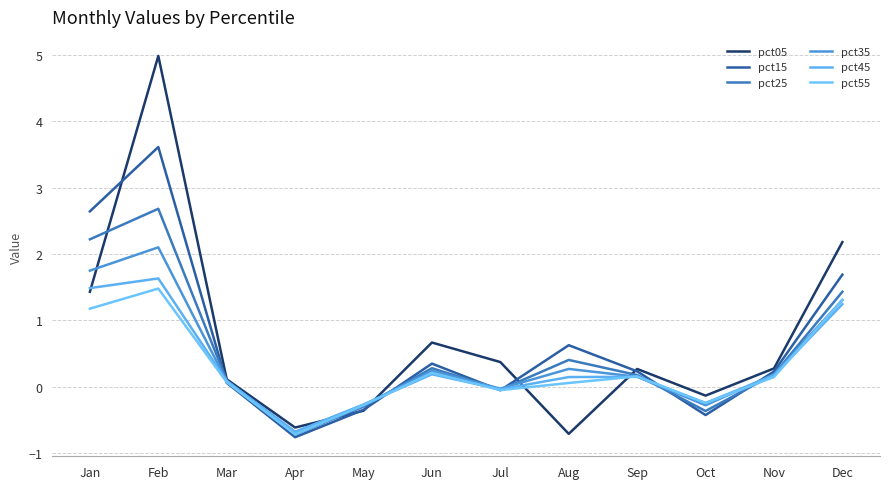

Reading right to left, list all the values displayed in this chart.

pct05: 2.2	0.3	-0.1	0.3	-0.7	0.4	0.7	-0.4	-0.6	0.1	5.0	1.4
pct15: 1.7	0.2	-0.4	0.2	0.6	-0.1	0.3	-0.3	-0.8	0.1	3.6	2.6
pct25: 1.4	0.2	-0.4	0.2	0.4	-0.0	0.3	-0.3	-0.7	0.1	2.7	2.2
pct35: 1.3	0.2	-0.3	0.2	0.3	-0.0	0.2	-0.3	-0.7	0.1	2.1	1.7
pct45: 1.2	0.2	-0.2	0.2	0.1	-0.0	0.2	-0.3	-0.7	0.1	1.6	1.5
pct55: 1.3	0.1	-0.2	0.2	0.1	-0.0	0.2	-0.3	-0.7	0.1	1.5	1.2